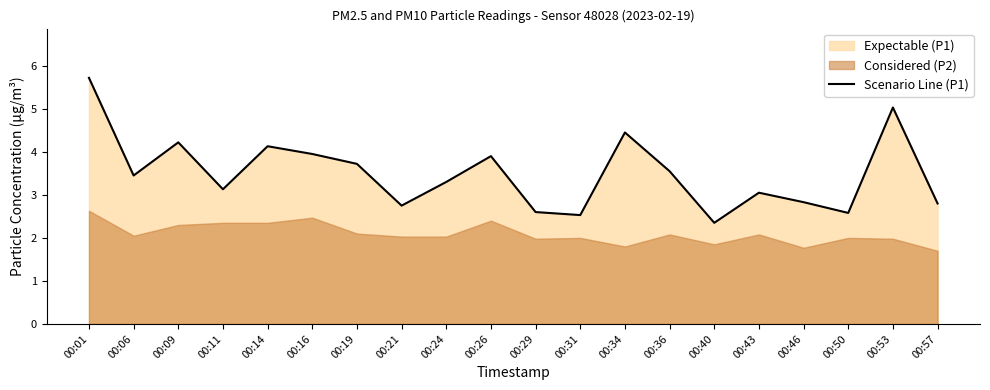

Approximately how many times larger is the value at 00:50 compared to 00:46?

0.9